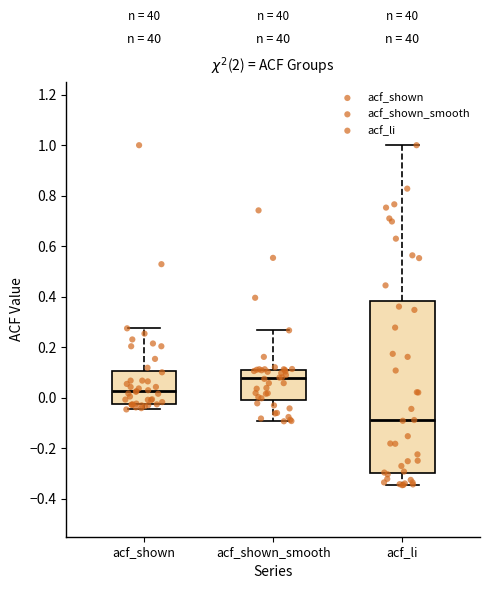

Where is the lower edge of the box for acf_shown on the y-axis? The values are not printed on the chart, so give them approximately, as read against the axis.

-0.02